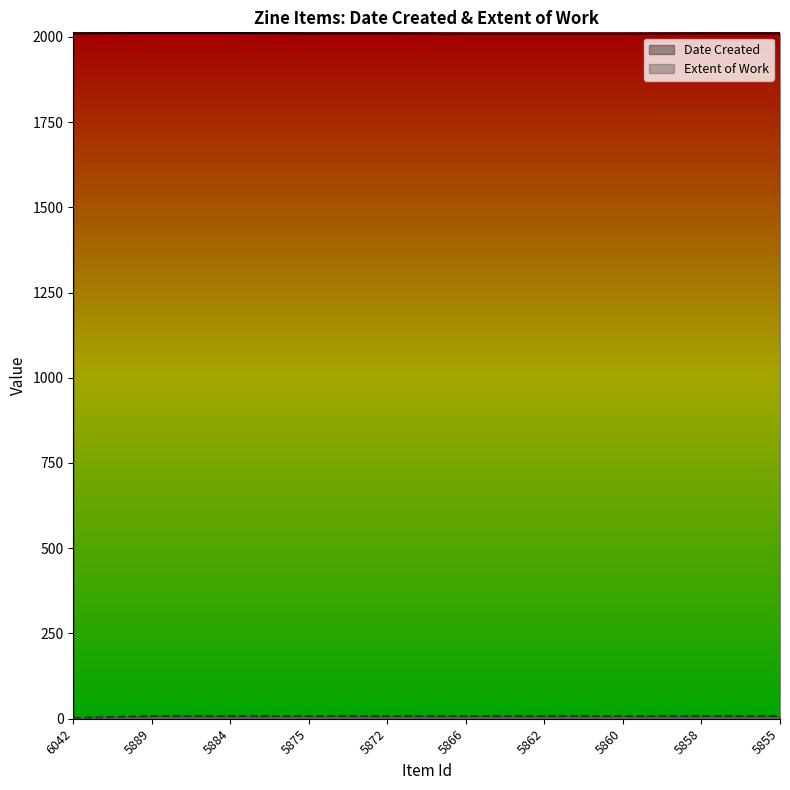

How many lines are shown in the chart?

2